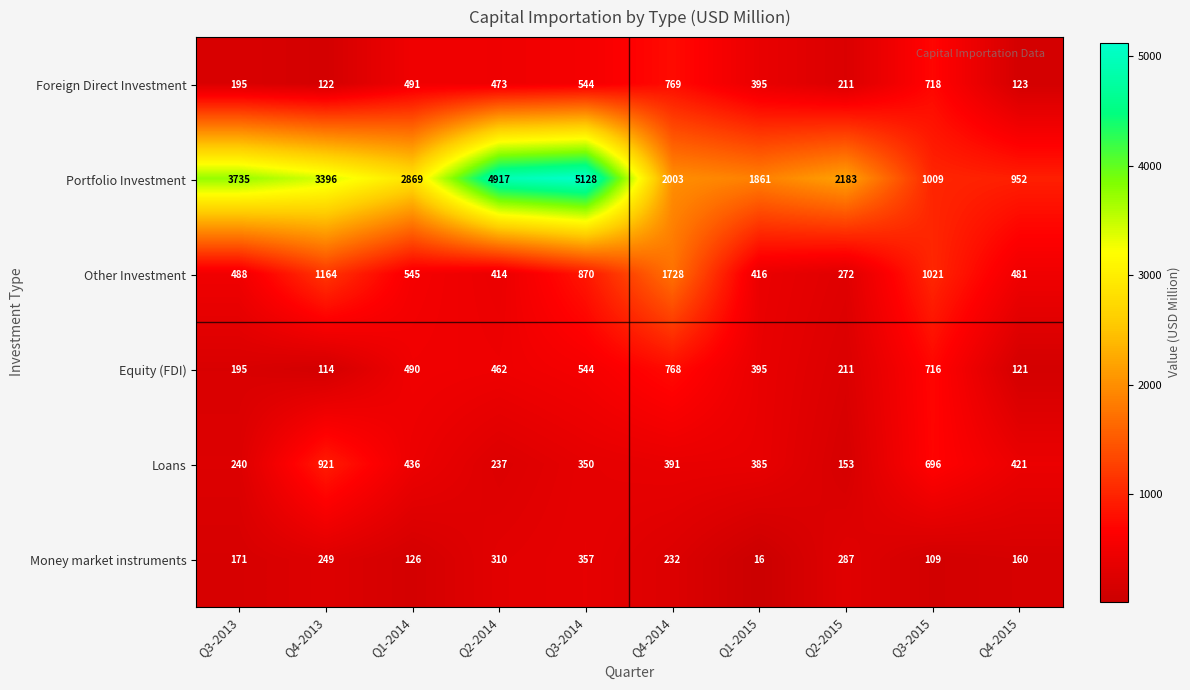

Between Q1-2014 and Q2-2014, which series saw the biggest shift?

Portfolio Investment